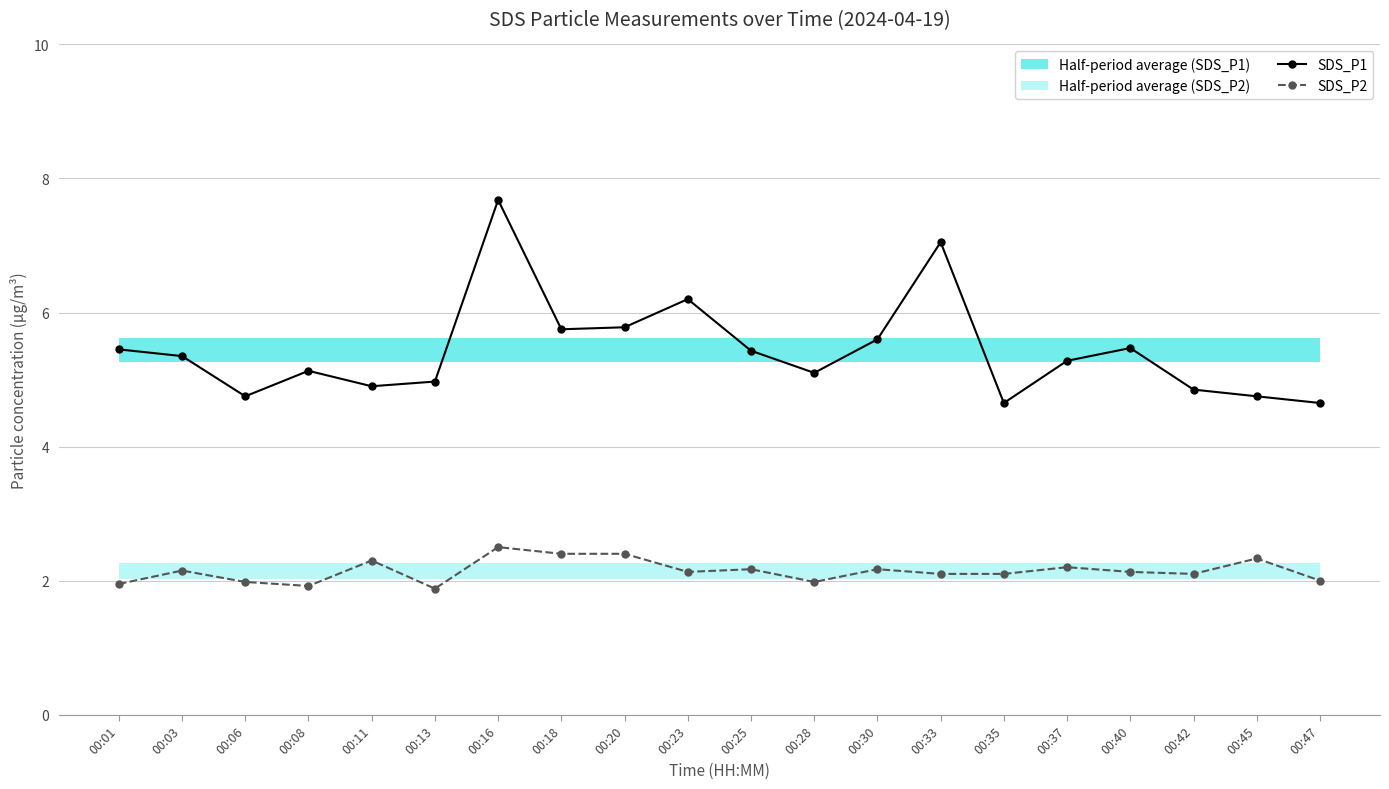

What is the value of the SDS_P2 point at the 15th from the left?

2.1